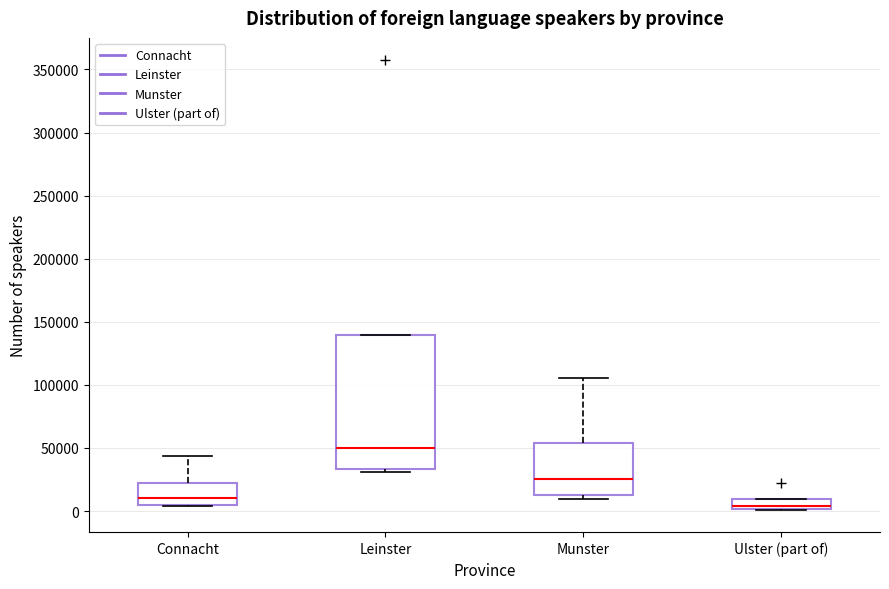

Reading left to right, read every box against the y-axis: the position of its median line, the range the box covers, and the ends of its whiskers. The values are not printed on the chart, so give them approximately, as read against the axis.

Connacht: median 10000, box 5000 to 20000, whiskers 5000 to 45000
Leinster: median 50000, box 35000 to 140000, whiskers 30000 to 140000
Munster: median 25000, box 10000 to 55000, whiskers 10000 (just below the box's lower edge) to 105000
Ulster (part of): median 5000, box 0 to 10000, whiskers 0 to 10000